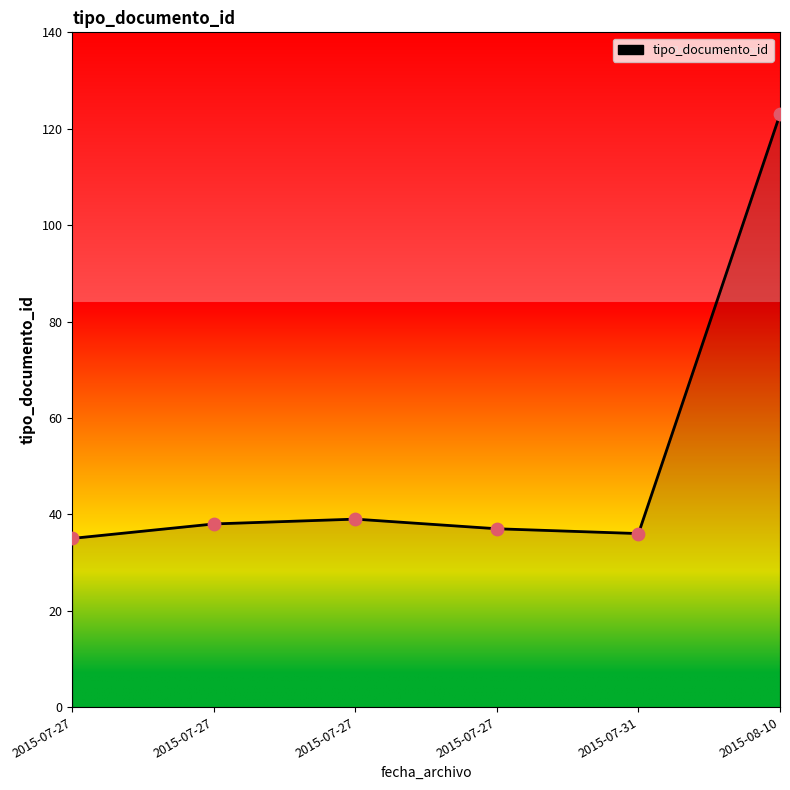

Which has a higher value, 2015-07-27 or 2015-07-27?

2015-07-27